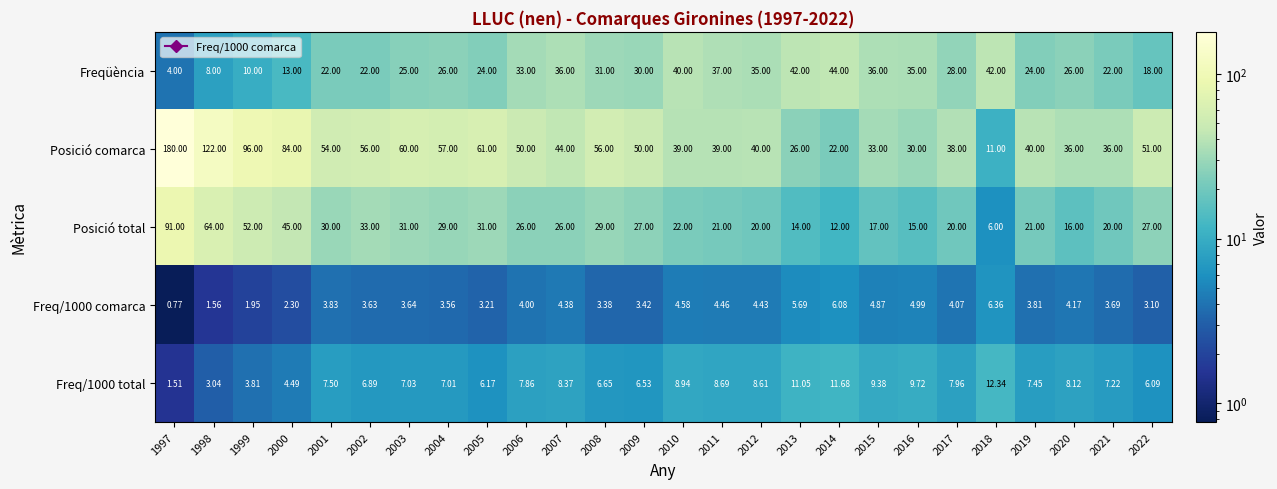

Which series has the largest total across all categories?

Posició comarca